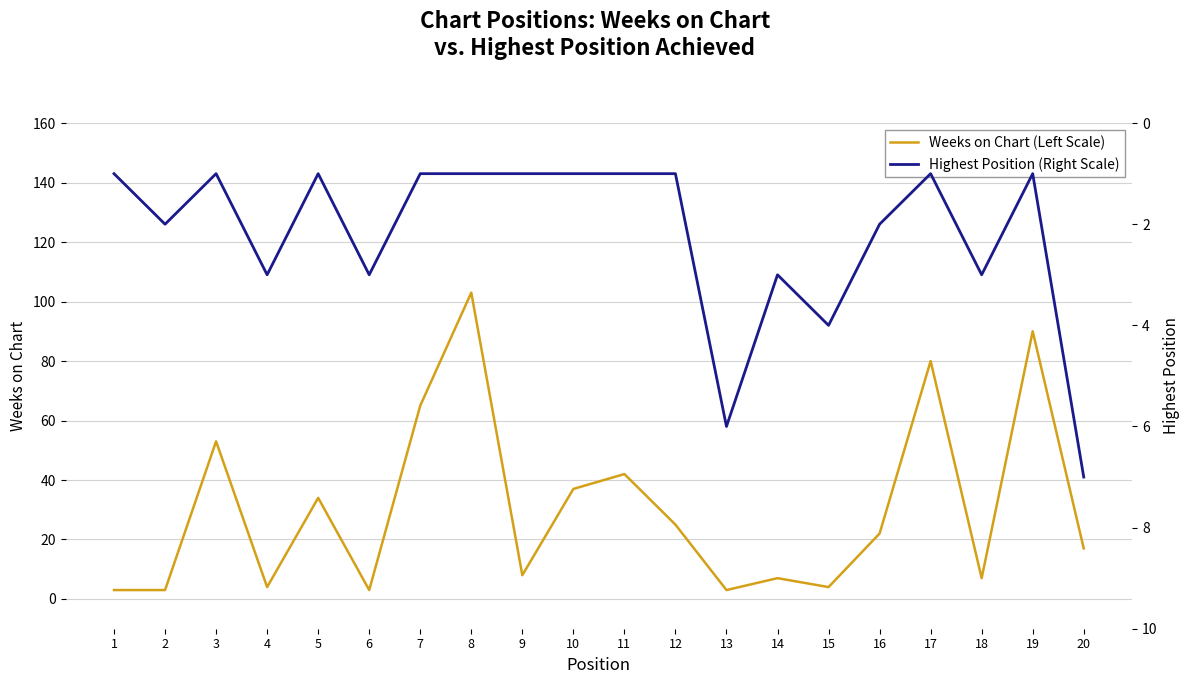

Reading left to right, what are all the values shown in this chart?

Weeks on Chart (Left Scale): 1=3	2=3	3=53	4=4	5=34	6=3	7=65	8=103	9=8	10=37	11=42	12=25	13=3	14=7	15=4	16=22	17=80	18=7	19=90	20=17
Highest Position (Right Scale): 1=1	2=2	3=1	4=3	5=1	6=3	7=1	8=1	9=1	10=1	11=1	12=1	13=6	14=3	15=4	16=2	17=1	18=3	19=1	20=7